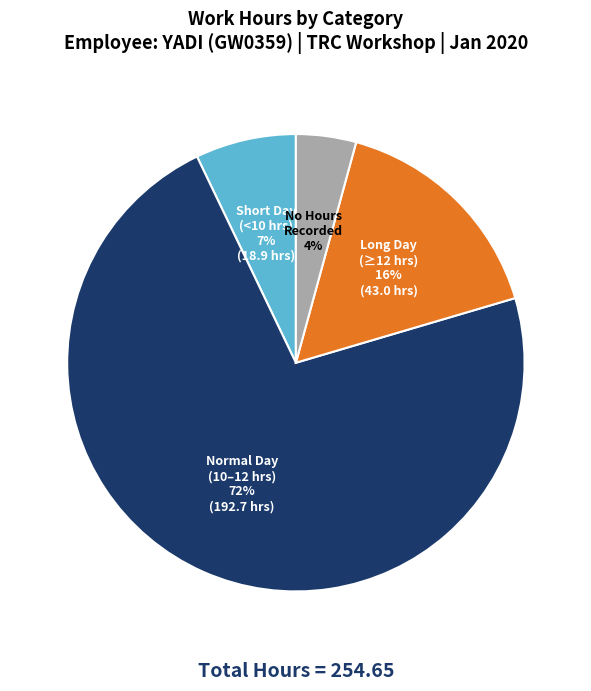

Count the number of slices in the pie.

4